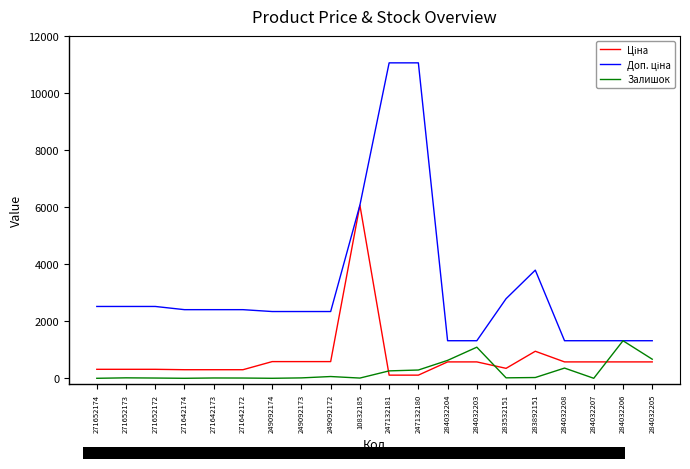

Read the Залишок value at 284032204.

628.0